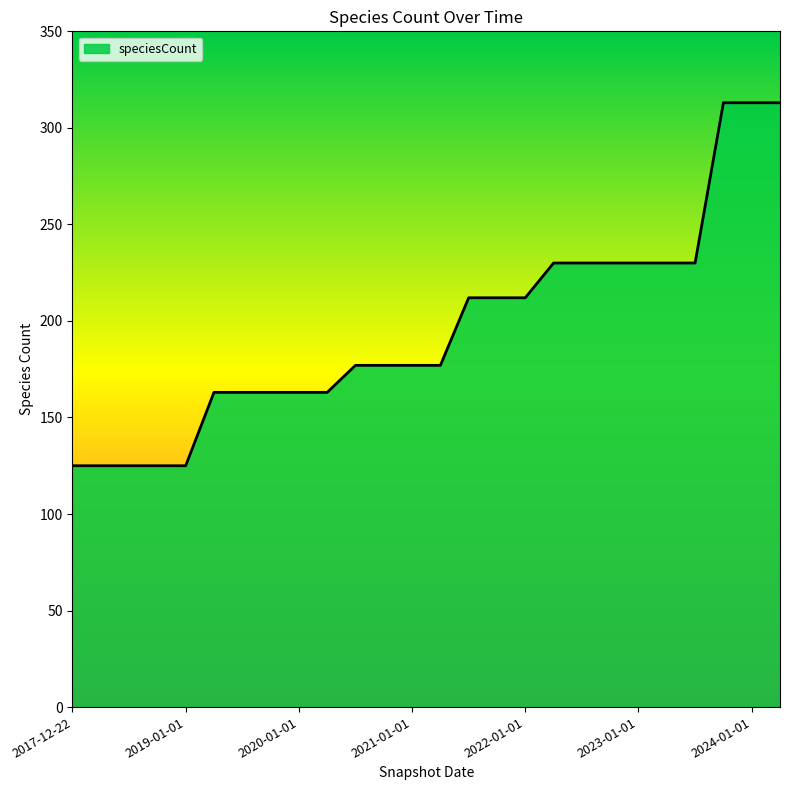

What is the smallest value displayed?

125